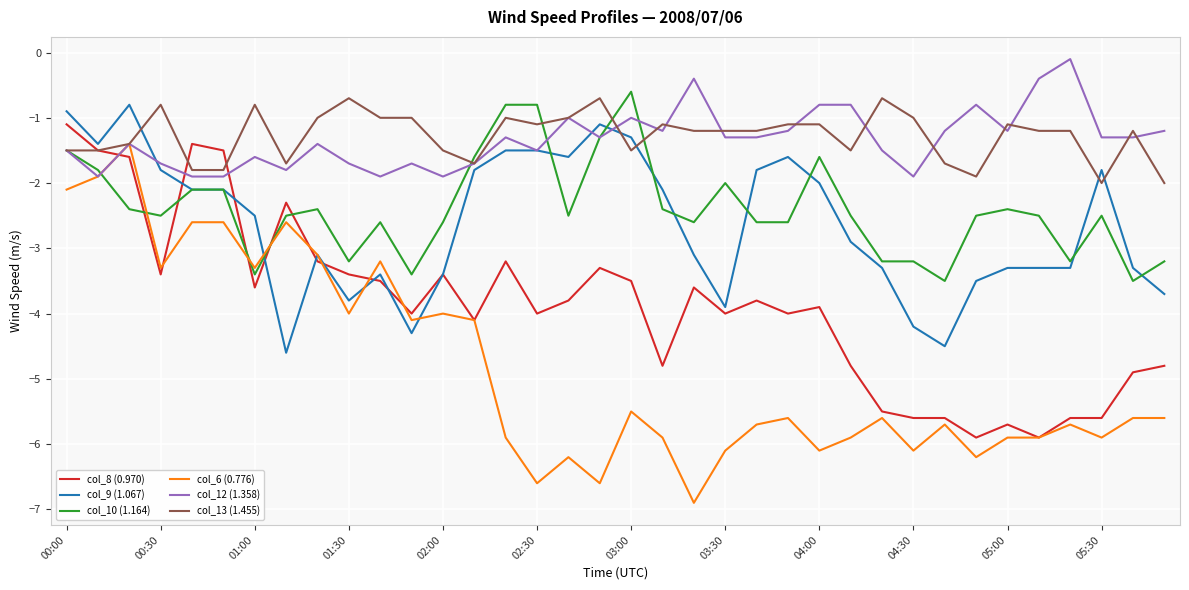

What is the average value of the col_12 (1.358) series?

-1.3